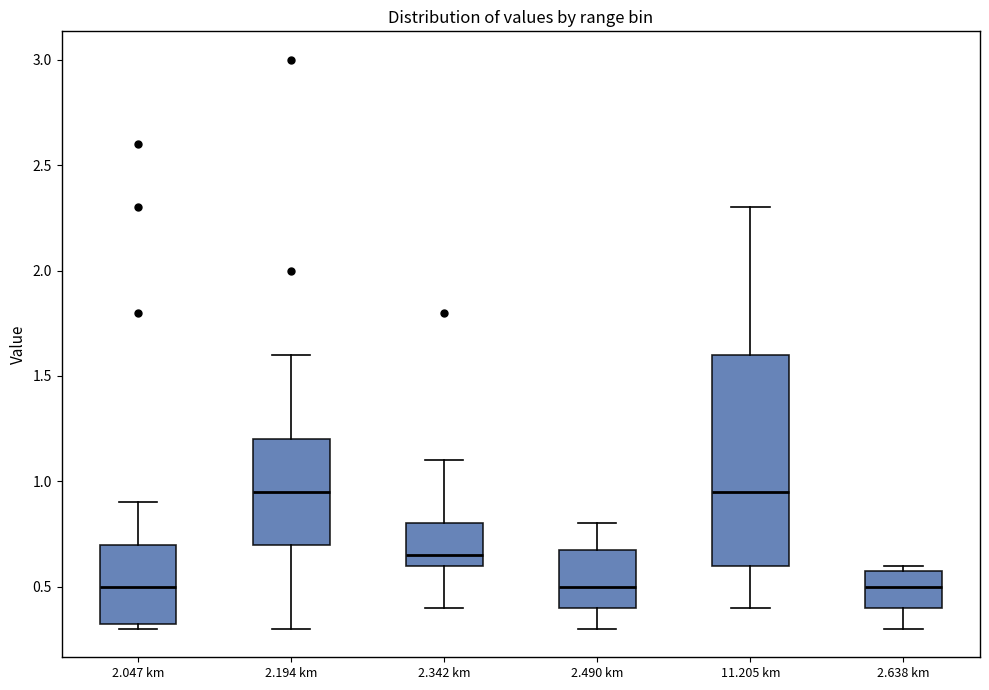

Which box is the tallest, from its lower edge to its upper edge?

11.205 km